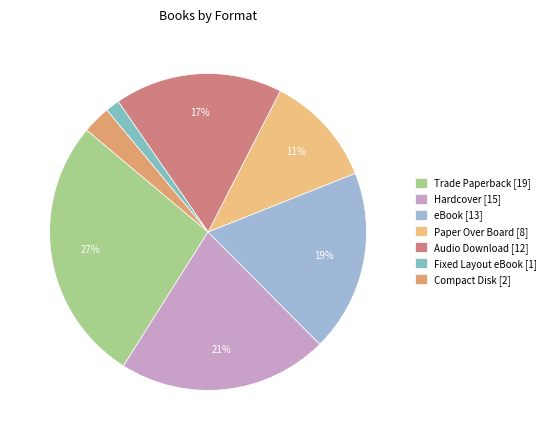

How many slices are in this pie chart?

7